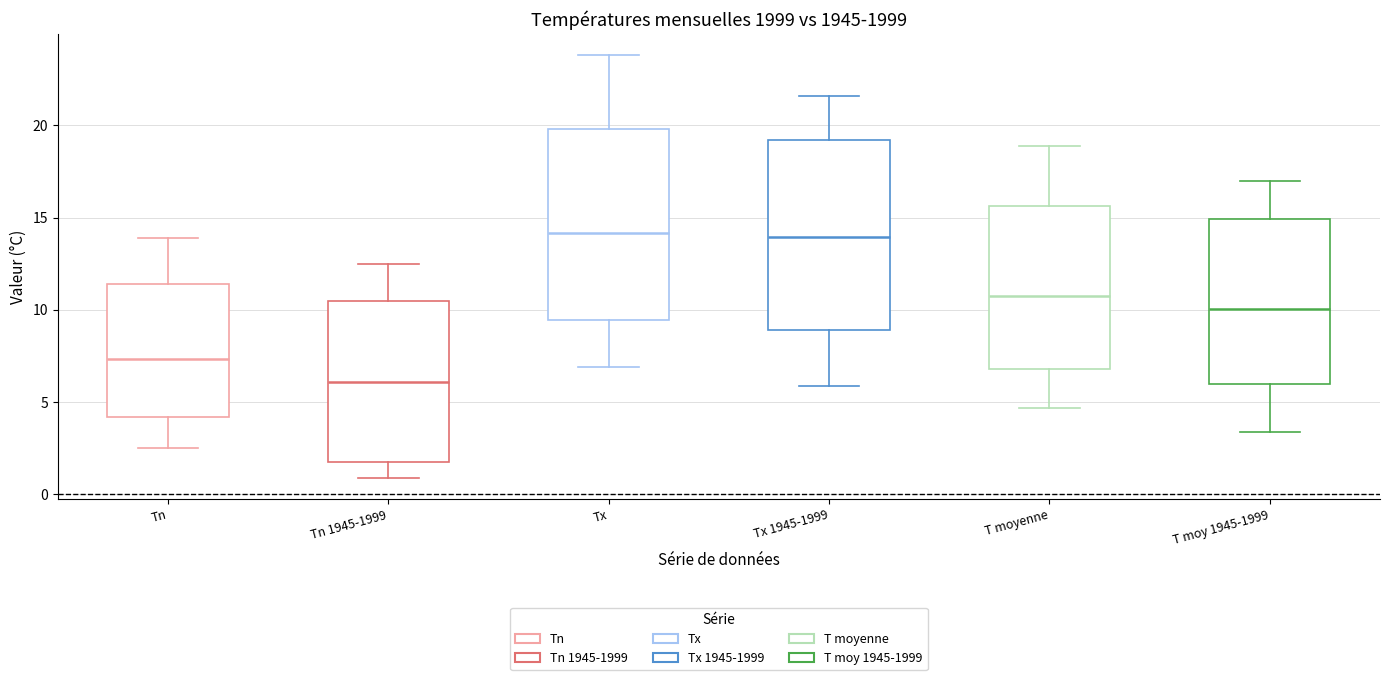

Where does the lower whisker of the box for T moy 1945-1999 end on the y-axis? The values are not printed on the chart, so give them approximately, as read against the axis.

3.5